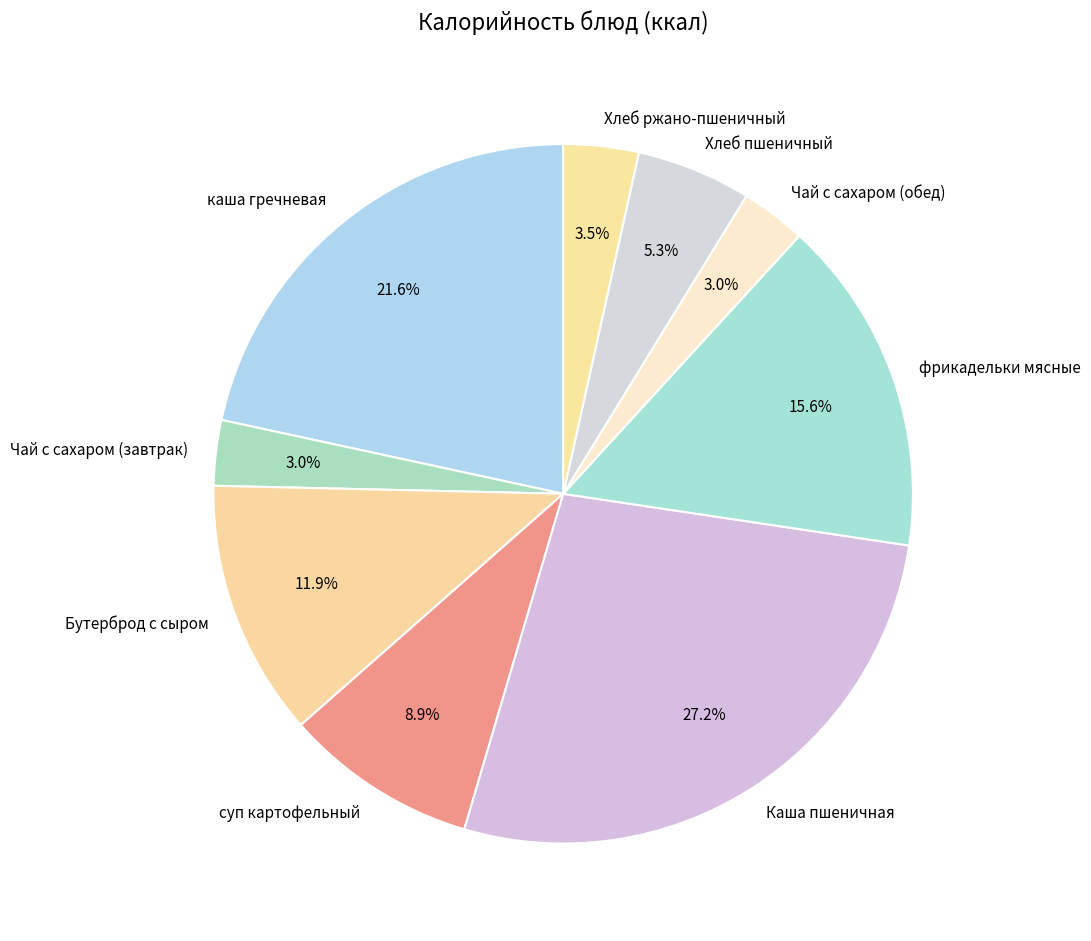

To the nearest percent, what portion does Чай с сахаром (обед) represent?

3%